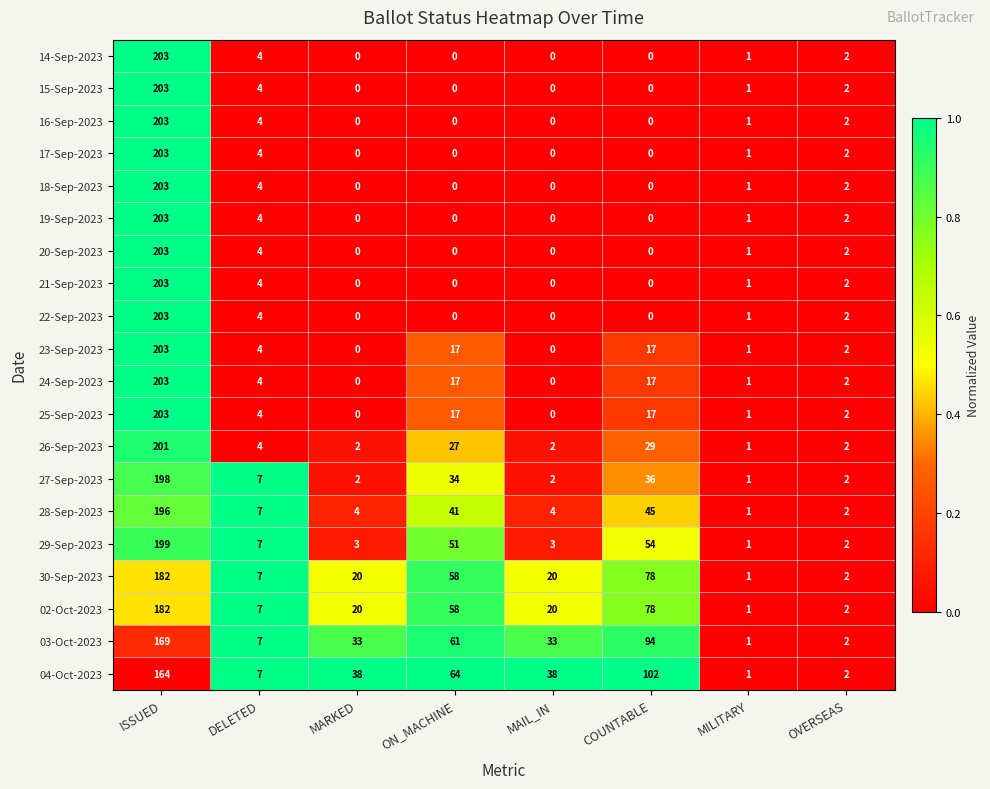

What is the total value across all series at ISSUED?

3927